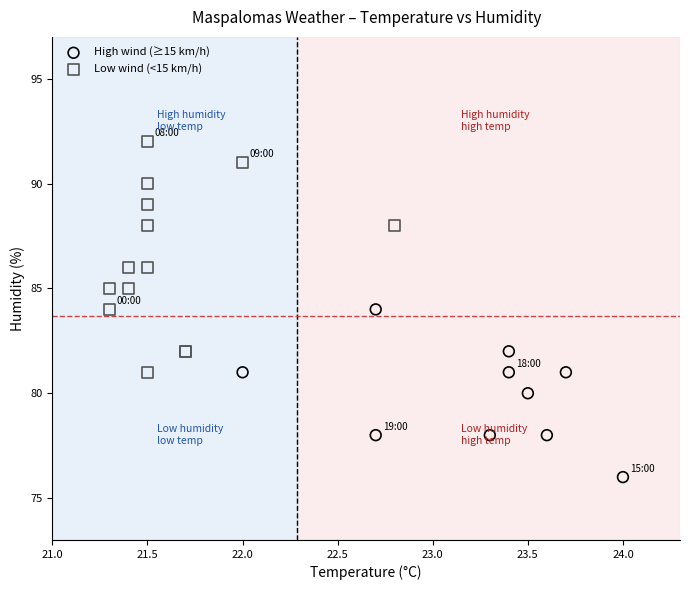

What are all the series names shown in the legend?

High wind (≥15 km/h), Low wind (<15 km/h)